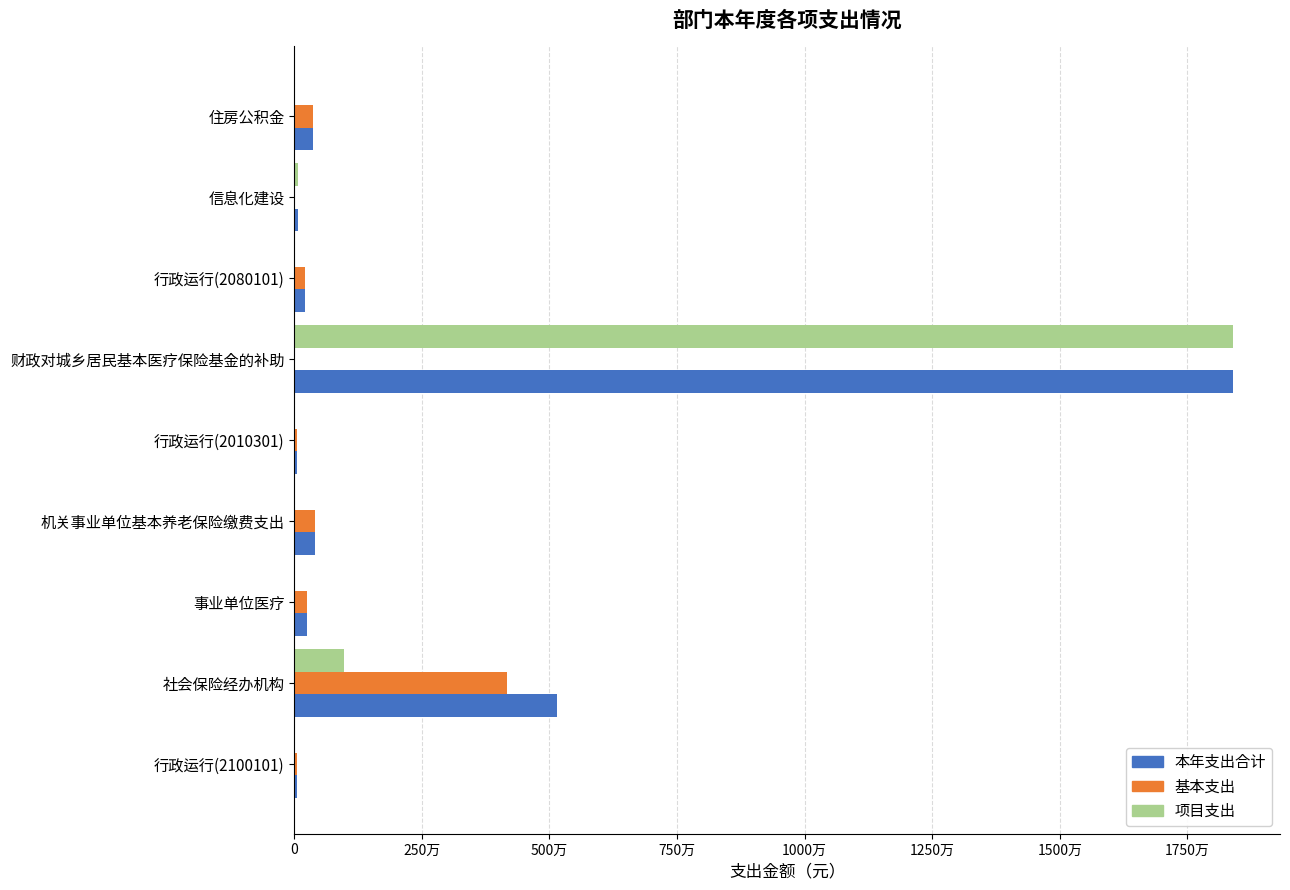

At which category is the sum across all series the highest?

财政对城乡居民基本医疗保险基金的补助